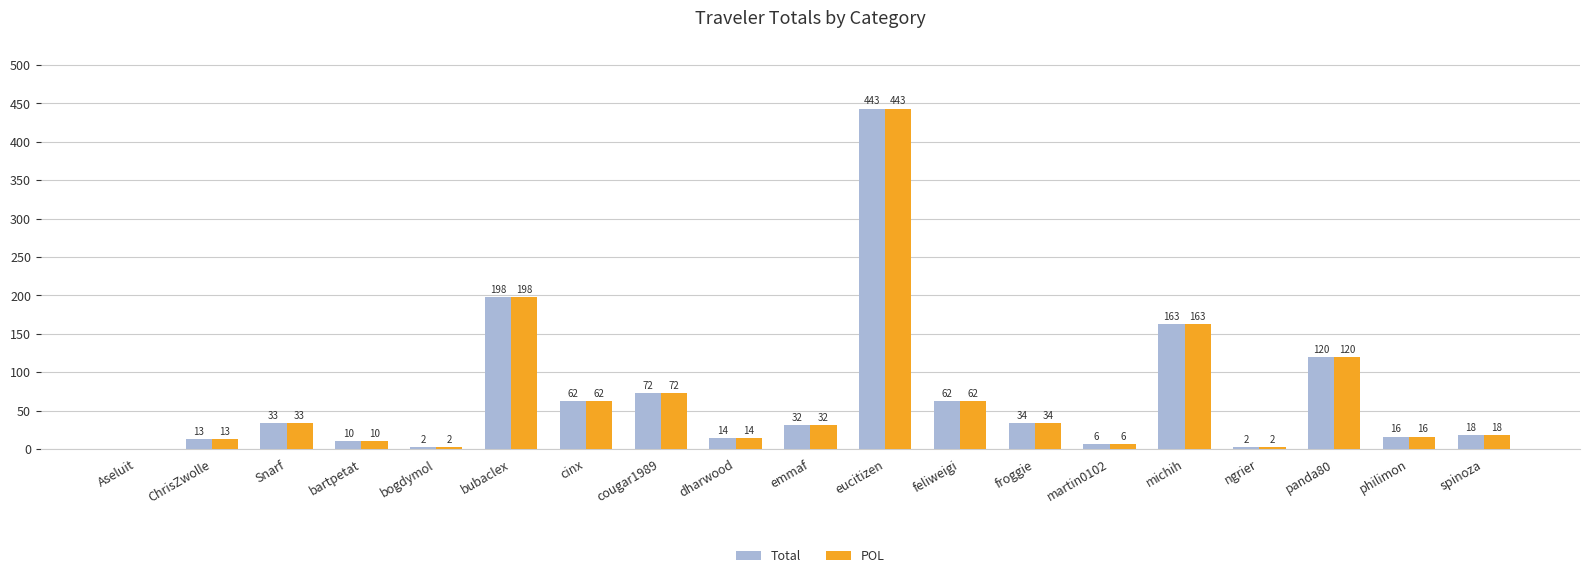

At how many categories does at least one series exceed 337?

1